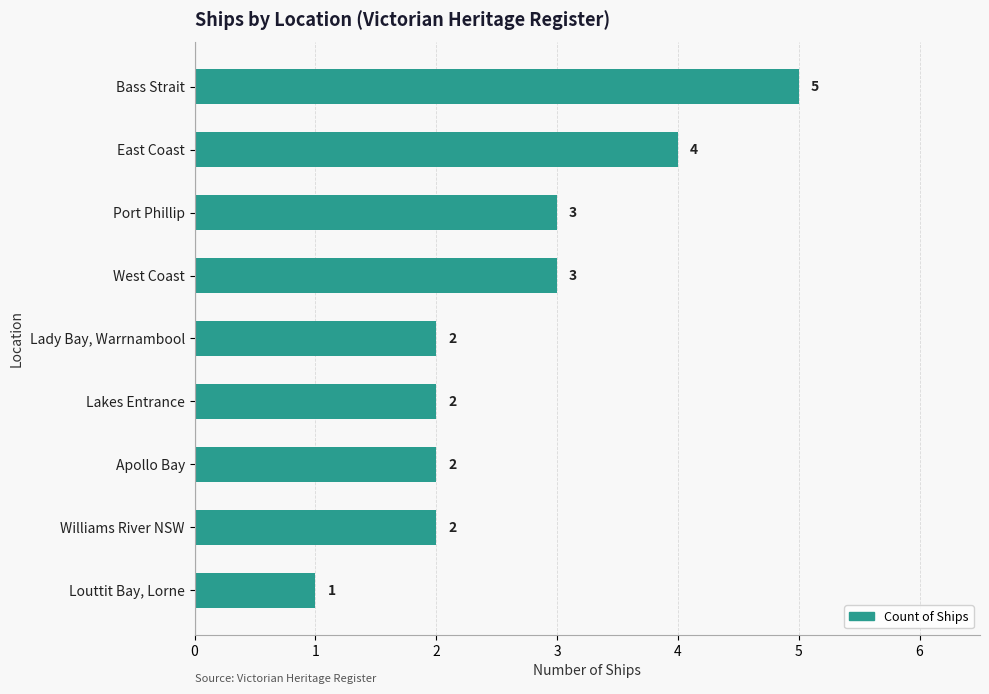

What is the difference between the second highest and second lowest values?

2